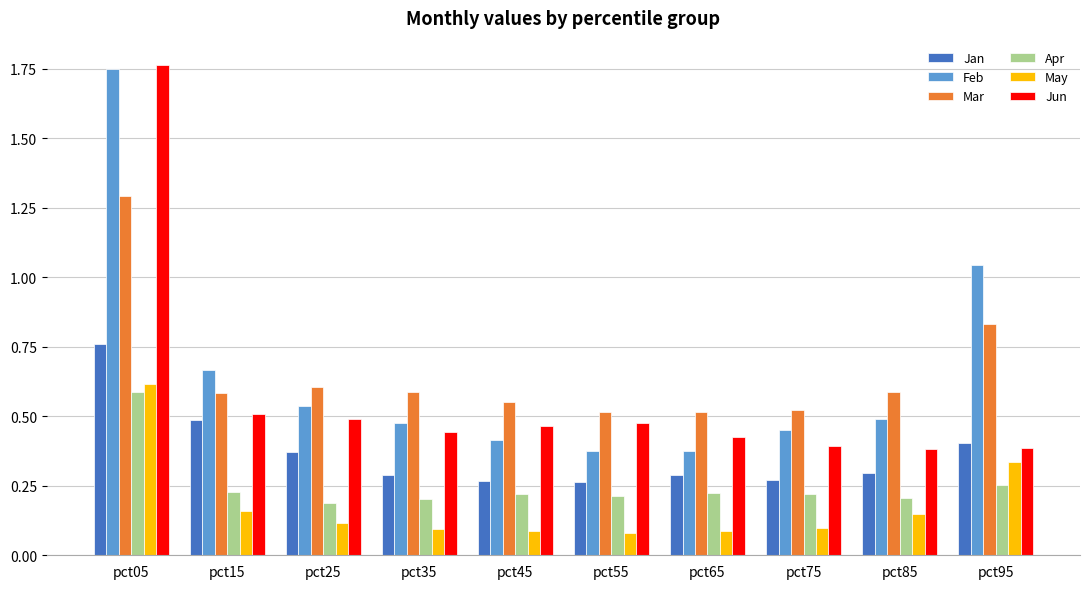

What is the difference between the maximum and second lowest values in the Feb series?

1.4